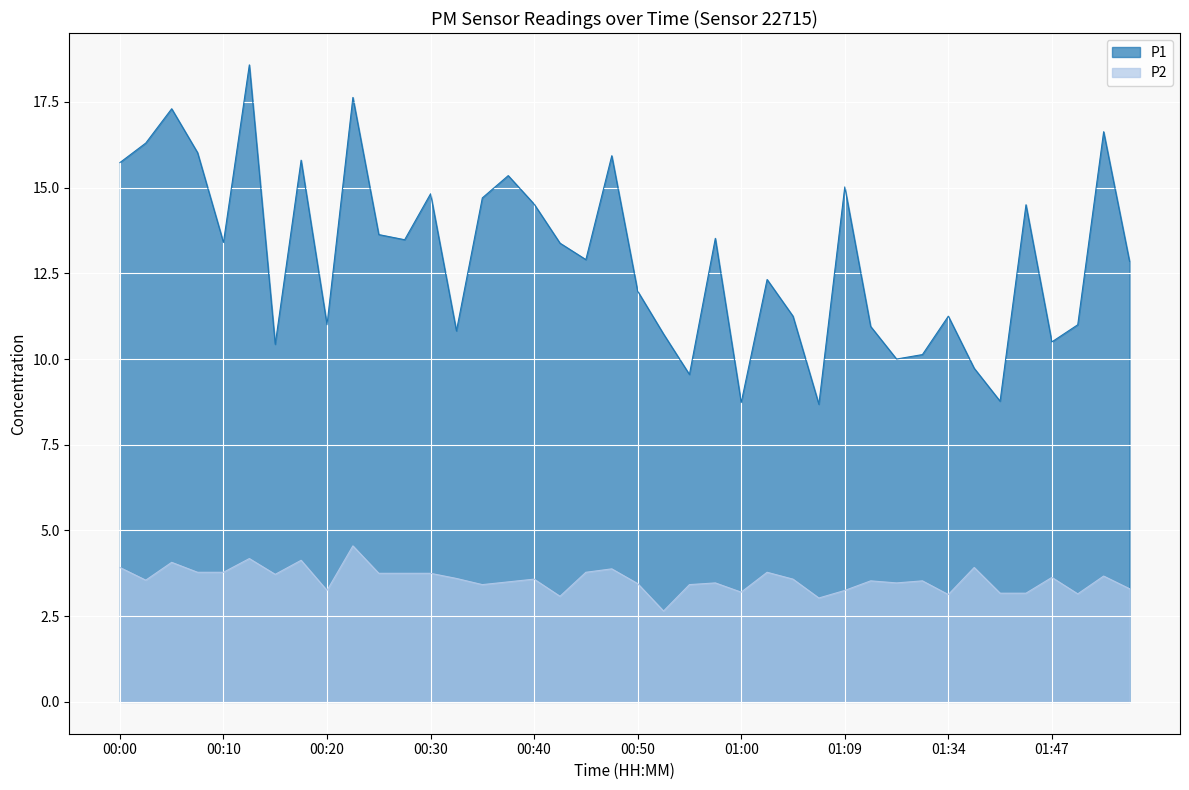

Rank the series by their maximum value, from lowest to highest.

P2, P1